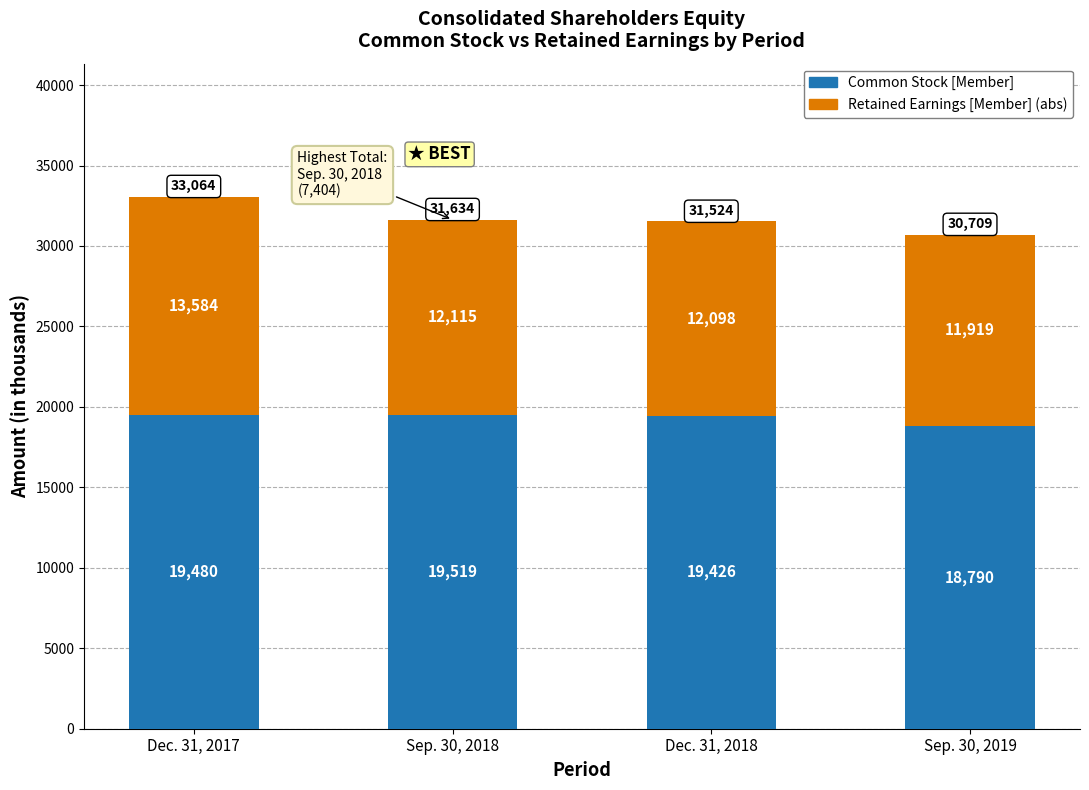

Reading left to right, what are the values for Common Stock [Member]?

19480	19519	19426	18790